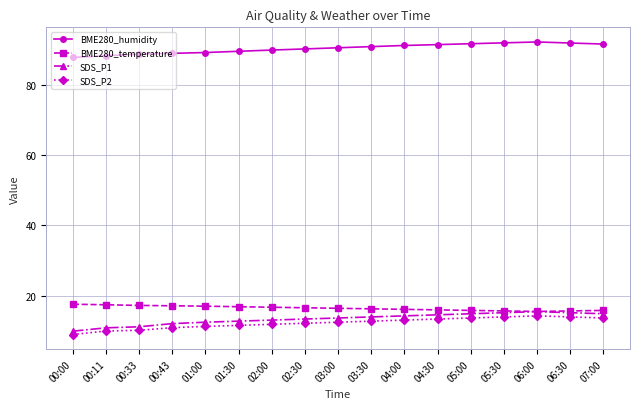

Is it true that SDS_P1 equals 14.9 at 05:00?

True